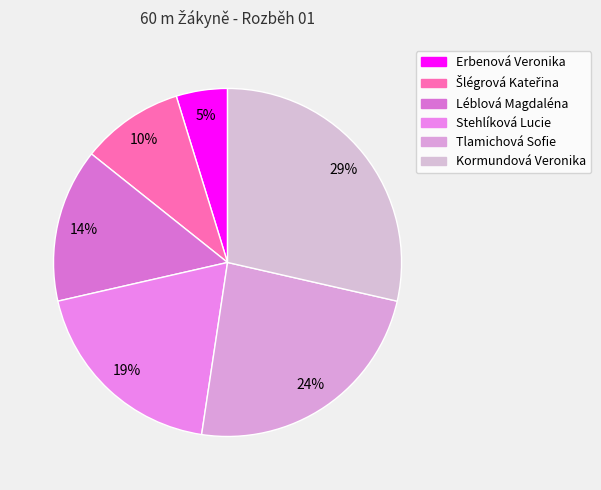

How many slices are in this pie chart?

6